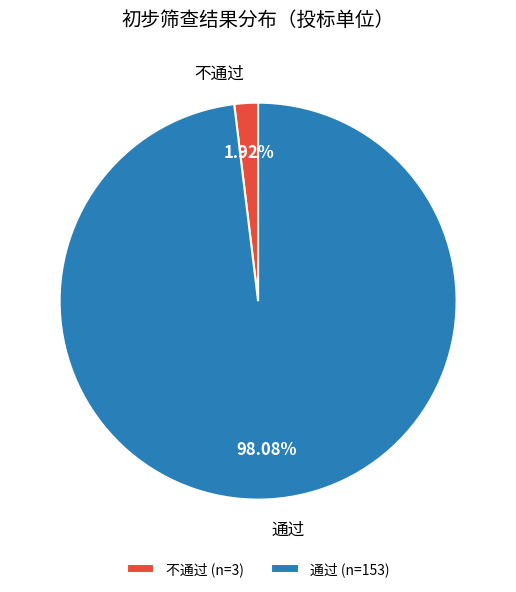

What is the majority slice?

通过